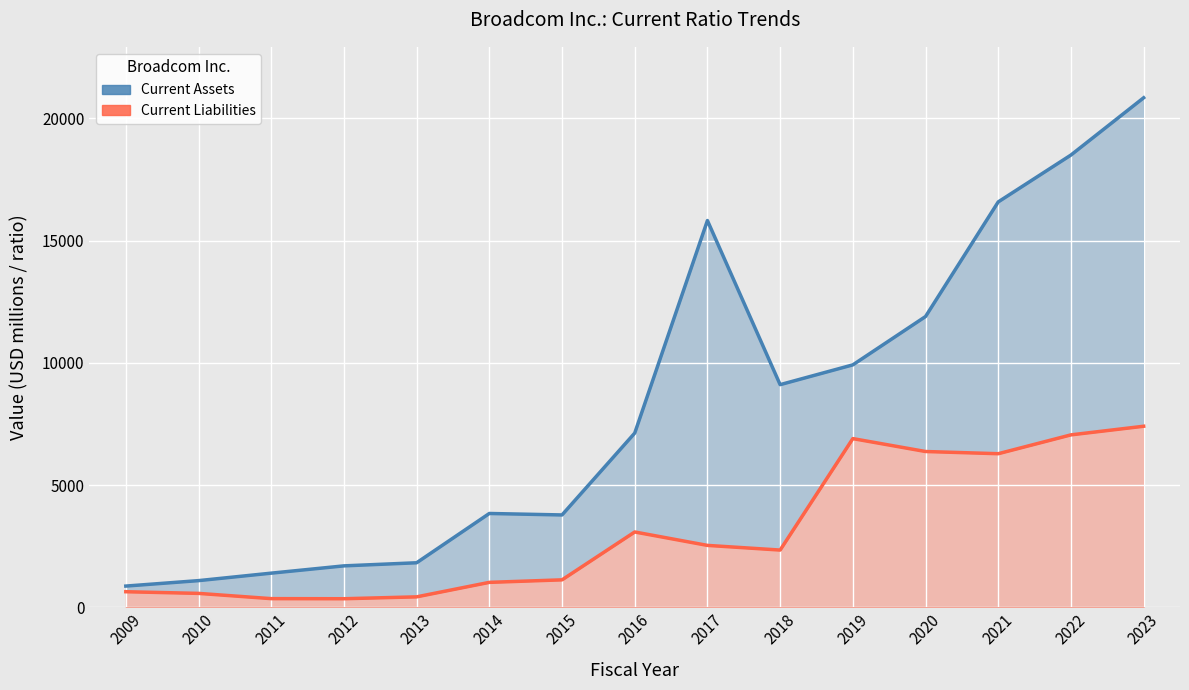

Reading left to right, extract all data points from this chart.

Current Assets: 2009=864	2010=1087	2011=1393	2012=1691	2013=1818	2014=3835	2015=3775	2016=7125	2017=15823	2018=9107	2019=9917	2020=11895	2021=16586	2022=18504	2023=20847
Current Liabilities: 2009=633	2010=565	2011=350	2012=346	2013=423	2014=1016	2015=1119	2016=3078	2017=2529	2018=2338	2019=6899	2020=6371	2021=6281	2022=7052	2023=7405